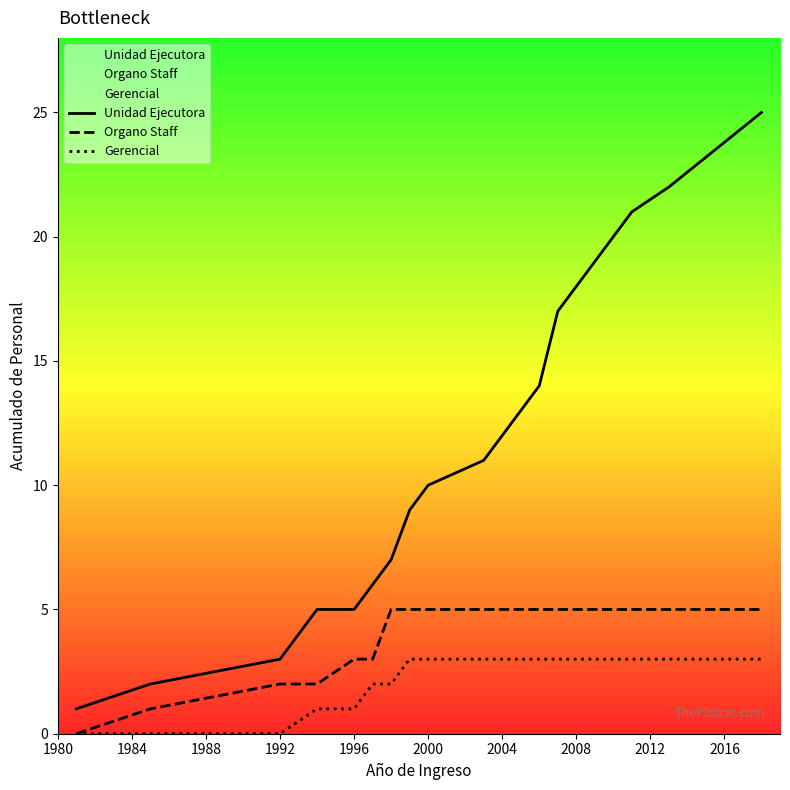

List the series in order of their overall mean, highest first.

Unidad Ejecutora, Organo Staff, Gerencial